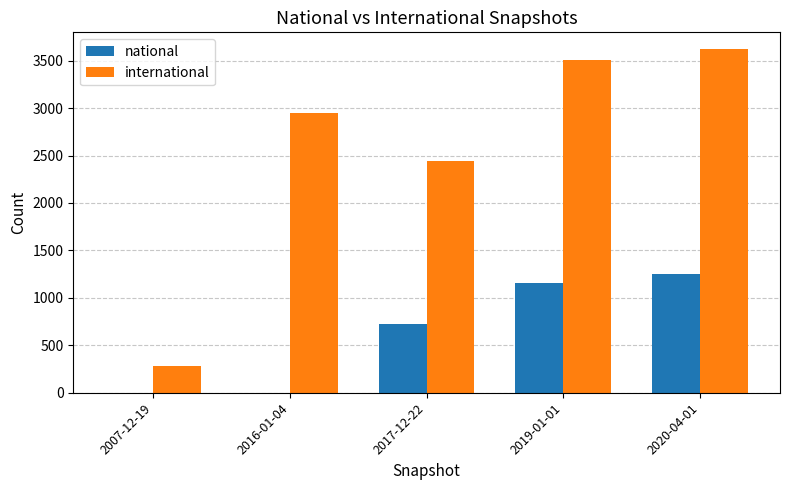

The value of international at 2017-12-22 is 2443. True or false?

True